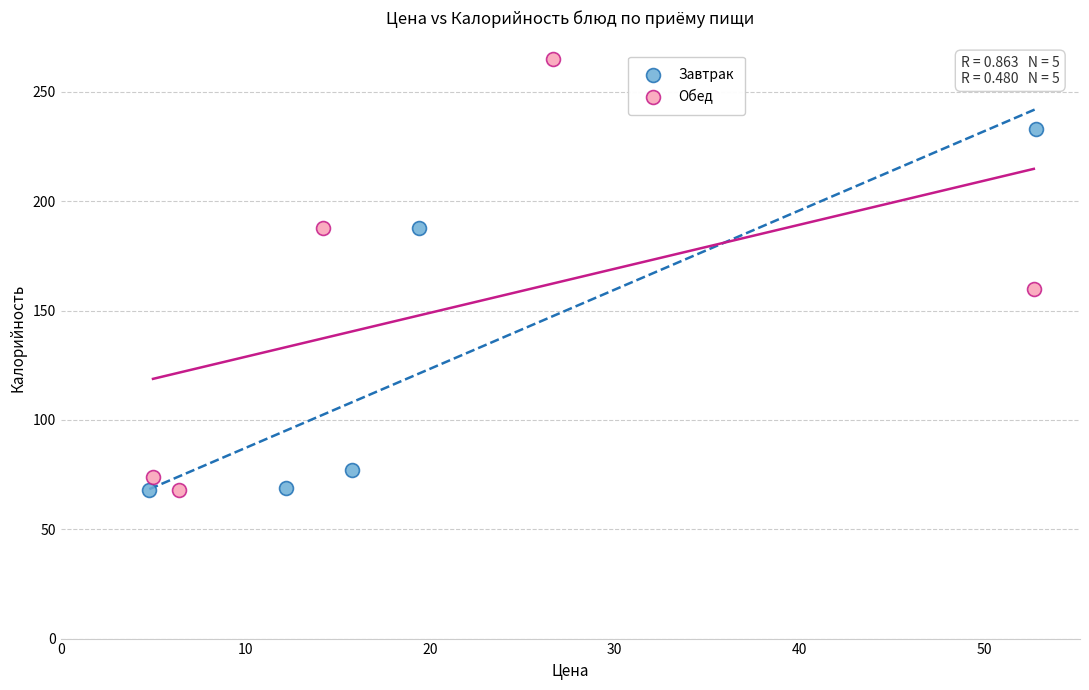

Which series contains the highest Y value?

Обед